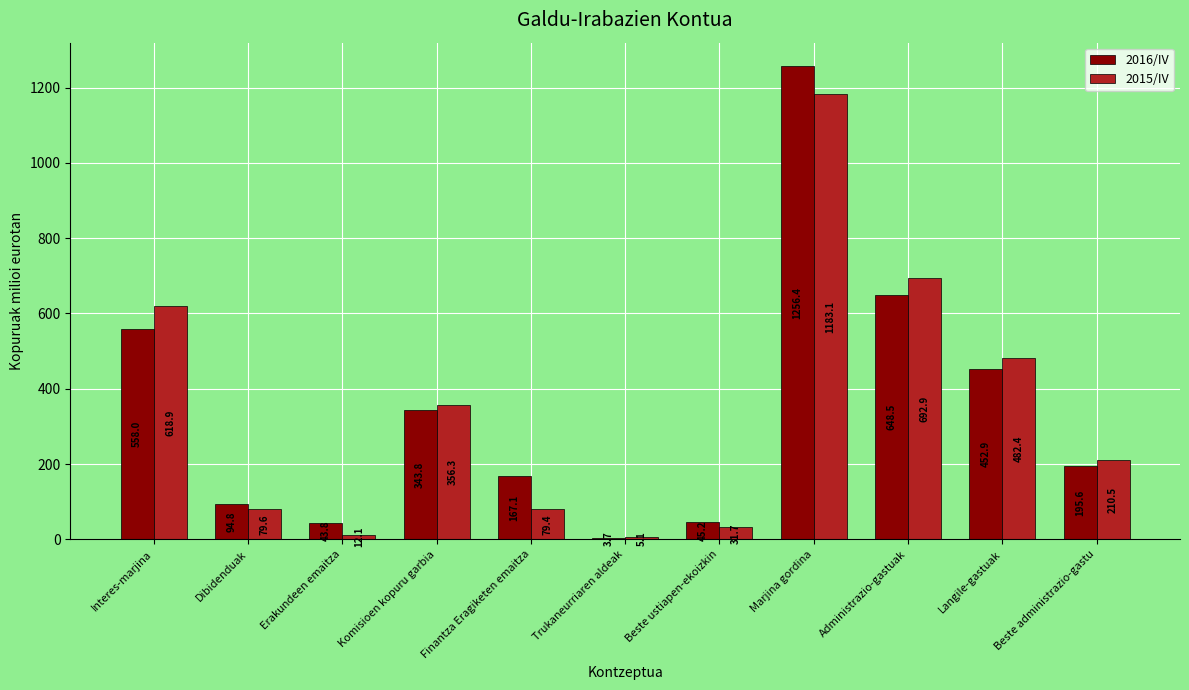

The 2016/IV series shows 98.6 at Finantza Eragiketen emaitza. True or false?

False